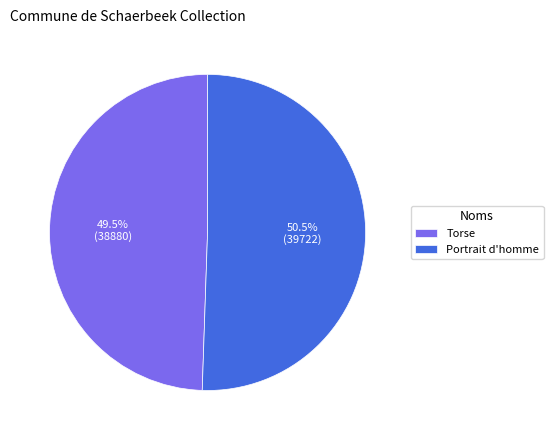

Which has a higher value, Portrait d'homme or Torse?

Portrait d'homme